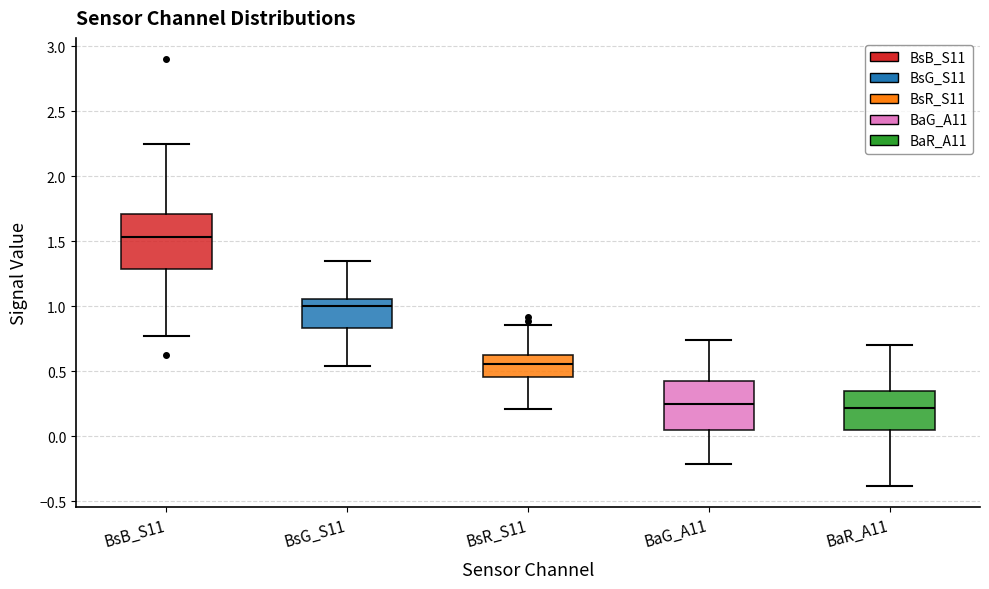

Where does the lower whisker of the box for BsR_S11 end on the y-axis? The values are not printed on the chart, so give them approximately, as read against the axis.

0.20